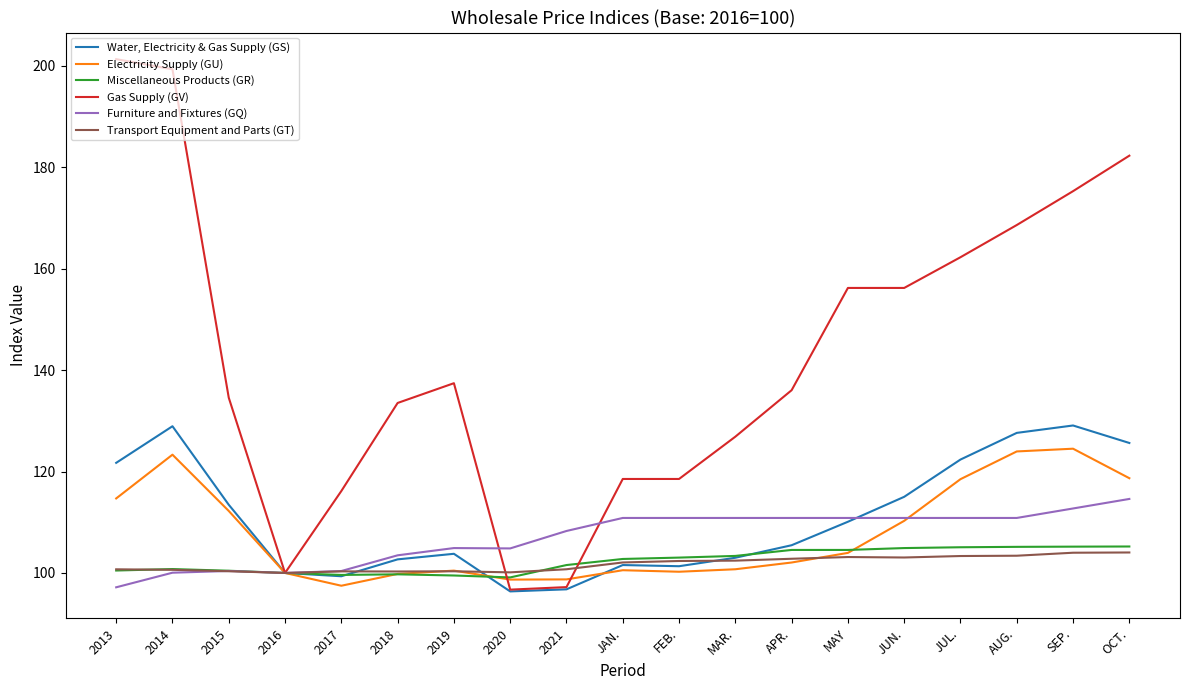

At which category does Gas Supply (GV) reach its first local valley?

2016